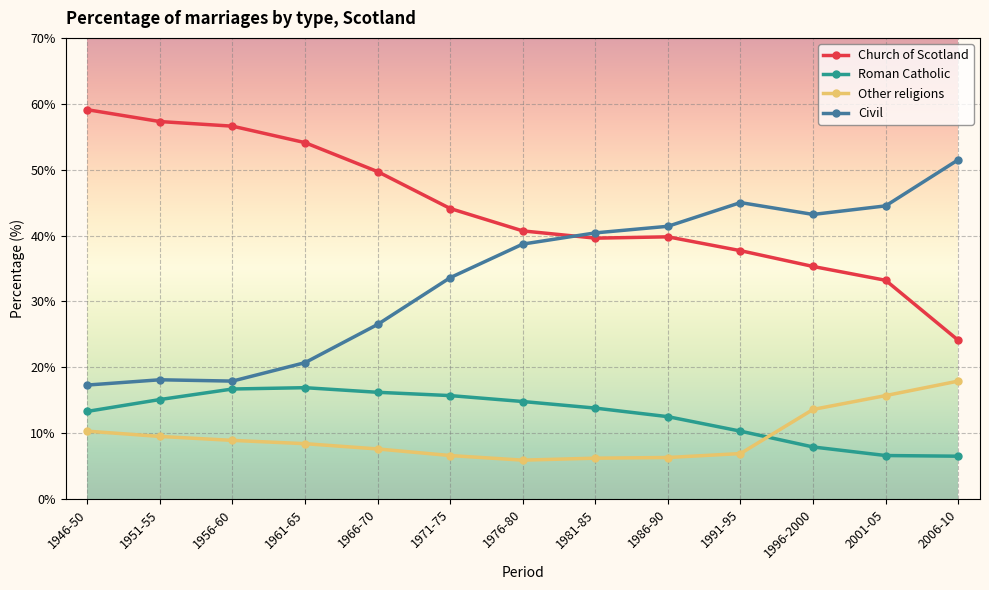

How many data points in Roman Catholic are above 13?

8